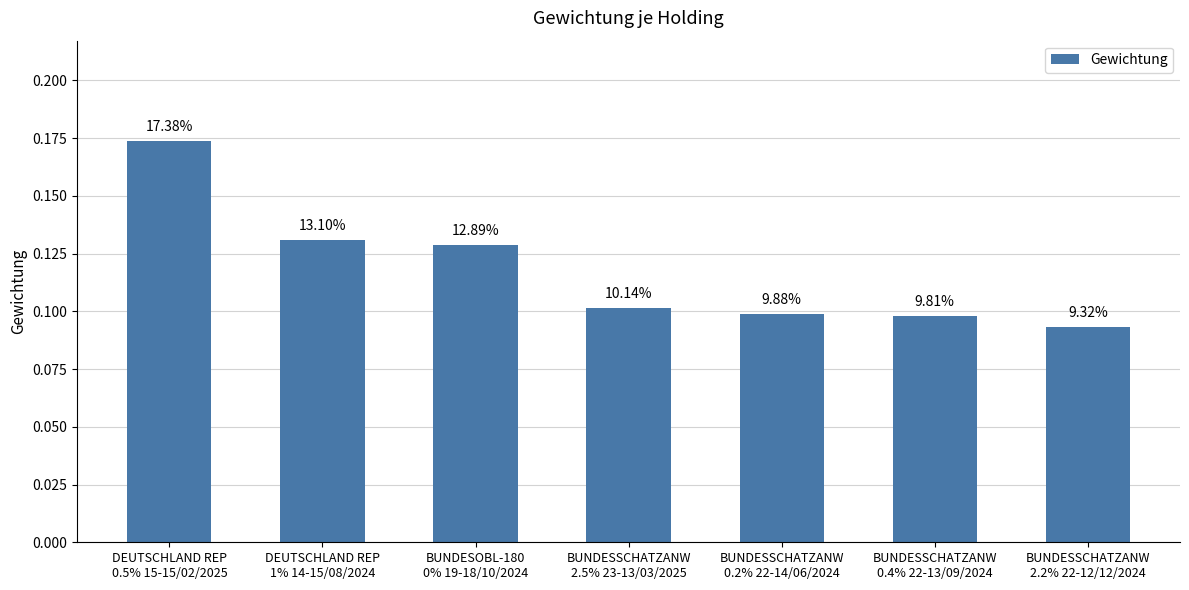

Reading left to right, what are all the values shown in this chart?

0.2	0.1	0.1	0.1	0.1	0.1	0.1